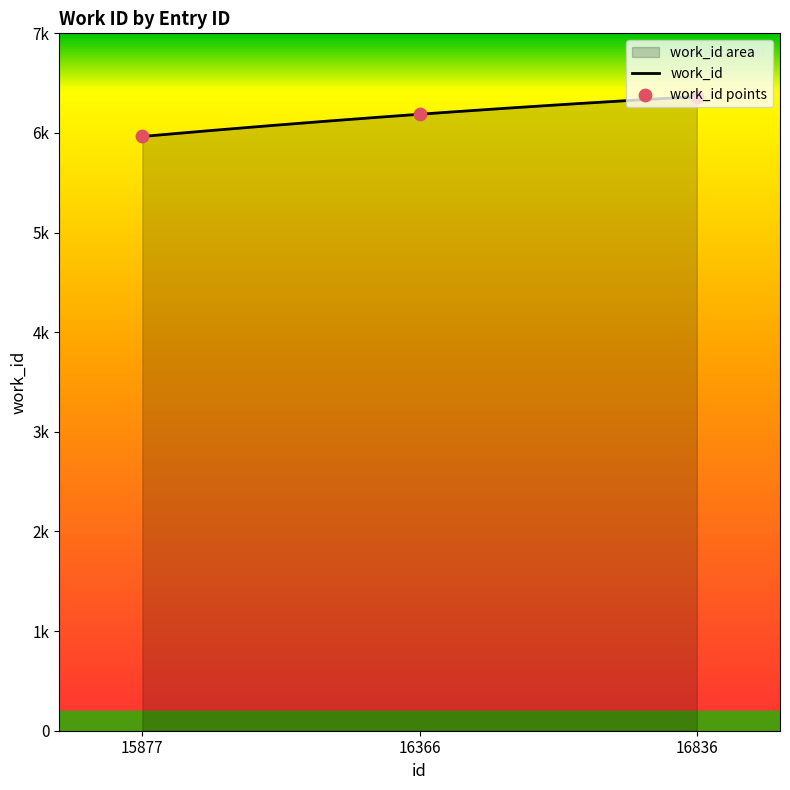

What is the change in value from 16366 to 16836?

+177